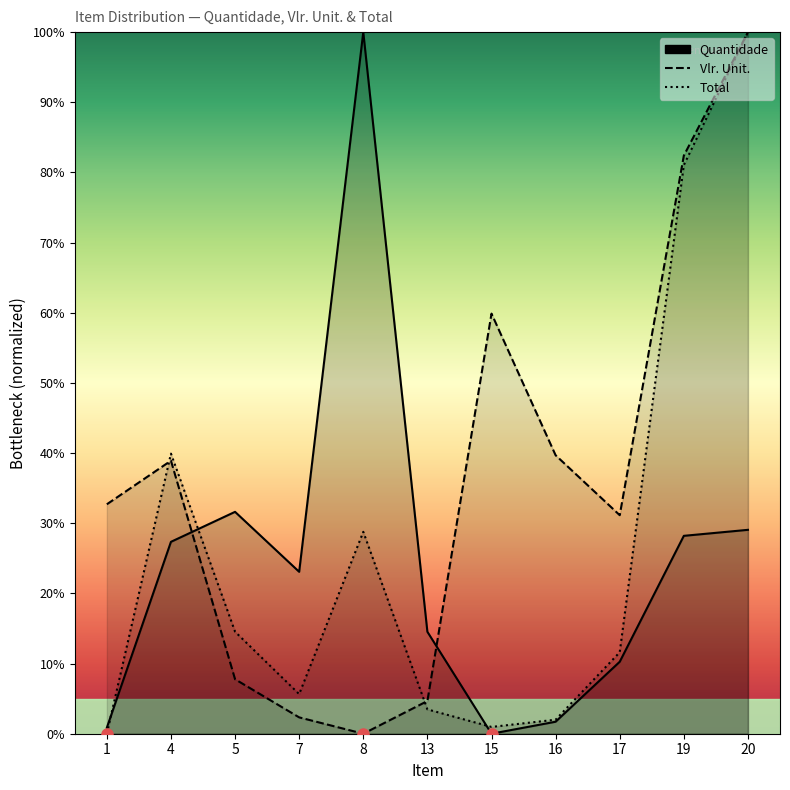

Which has a higher value, 13 or 20?

20